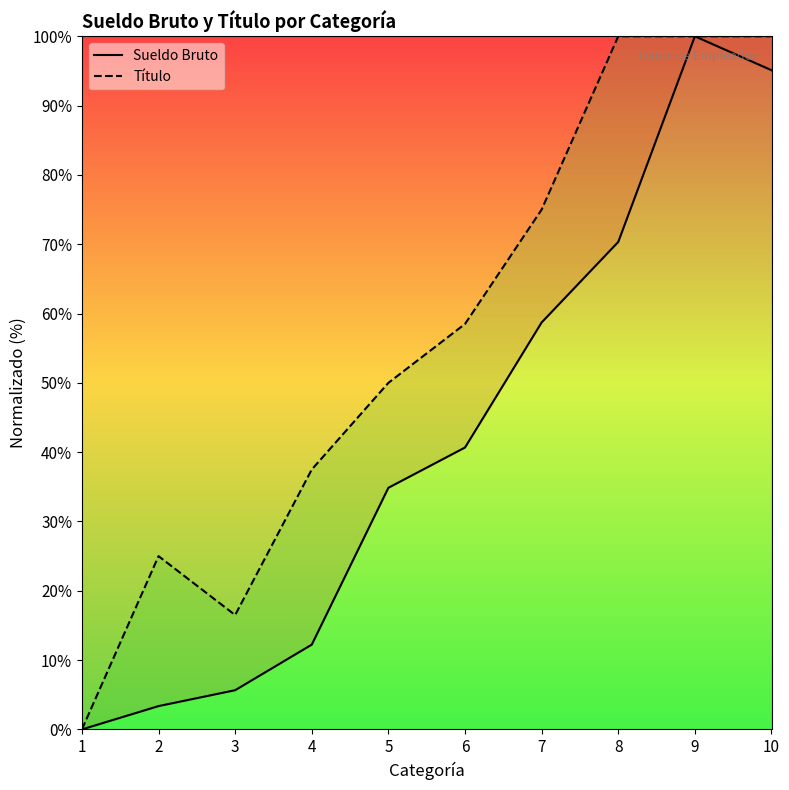

List the series in order of their overall mean, lowest first.

Sueldo Bruto, Título